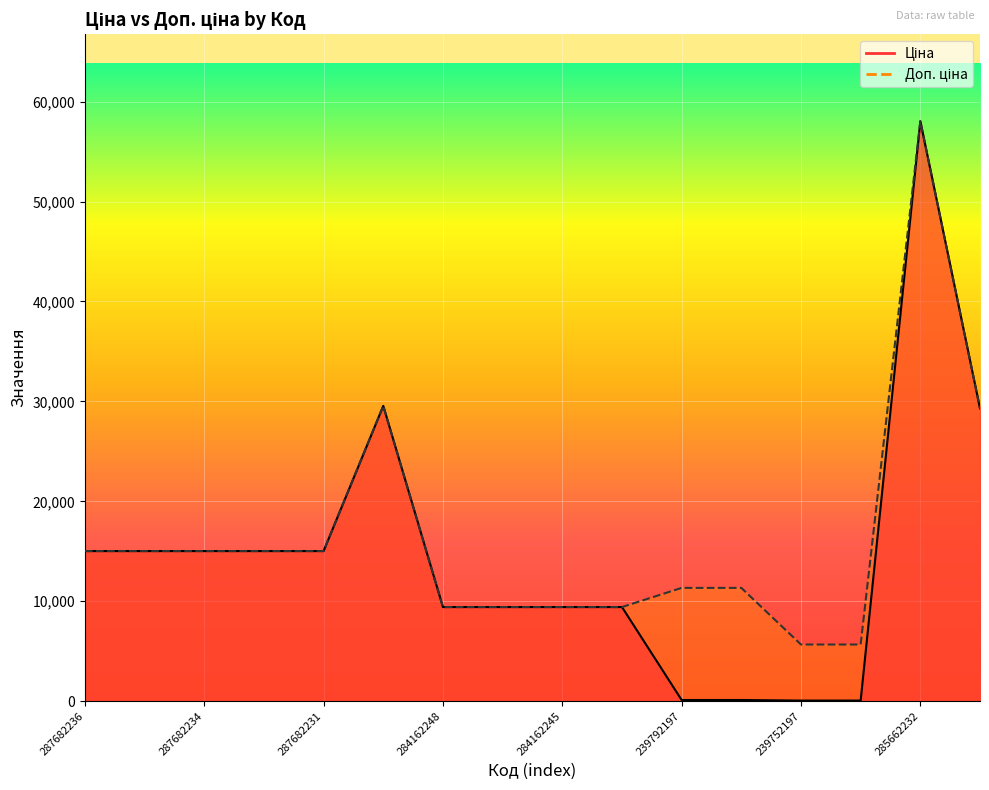

Rank the series at 285662232 from lowest to highest value.

Ціна, Доп. ціна